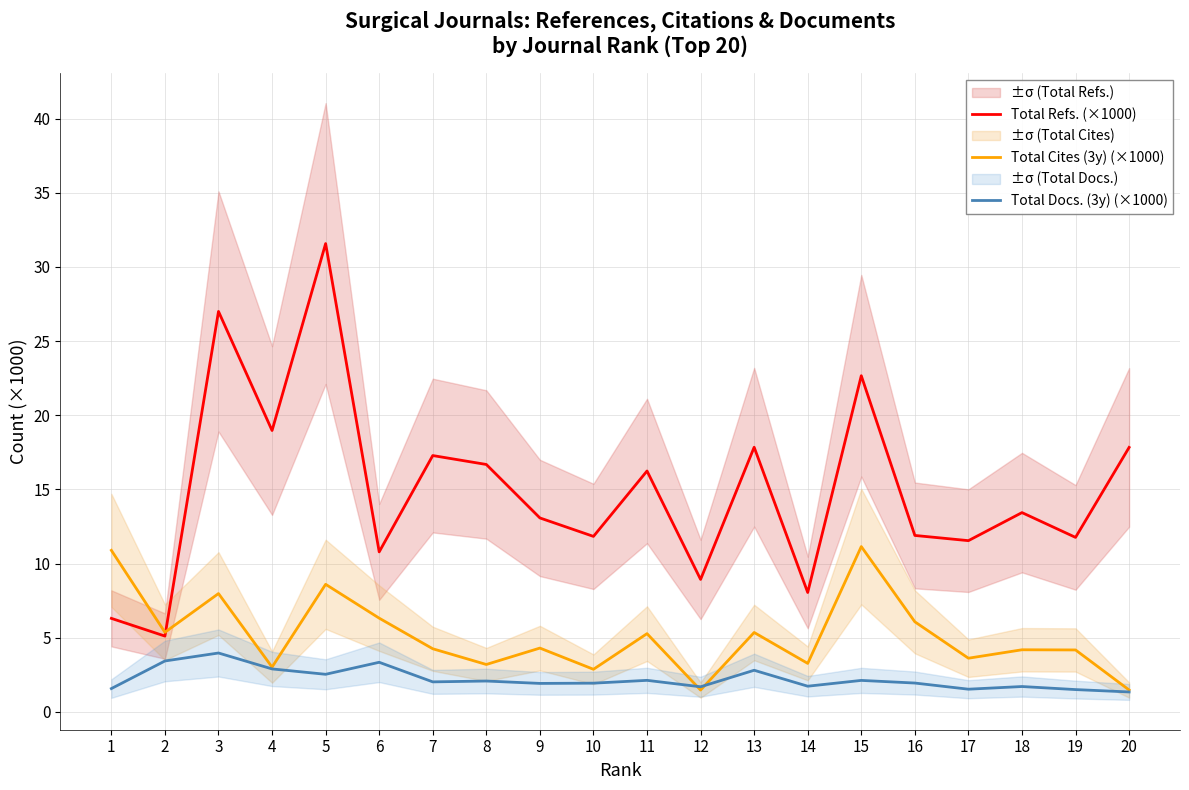

Reading left to right, extract all data points from this chart.

Total Refs. (×1000): 6.3	5.1	27.0	19.0	31.6	10.8	17.3	16.7	13.1	11.8	16.2	8.9	17.8	8.0	22.7	11.9	11.5	13.4	11.8	17.8
Total Cites (3y) (×1000): 10.9	5.4	8.0	3.0	8.6	6.3	4.2	3.2	4.3	2.9	5.3	1.5	5.3	3.3	11.1	6.1	3.6	4.2	4.2	1.5
Total Docs. (3y) (×1000): 1.6	3.4	4.0	2.9	2.5	3.3	2.0	2.1	1.9	1.9	2.1	1.7	2.8	1.7	2.1	1.9	1.5	1.7	1.5	1.3